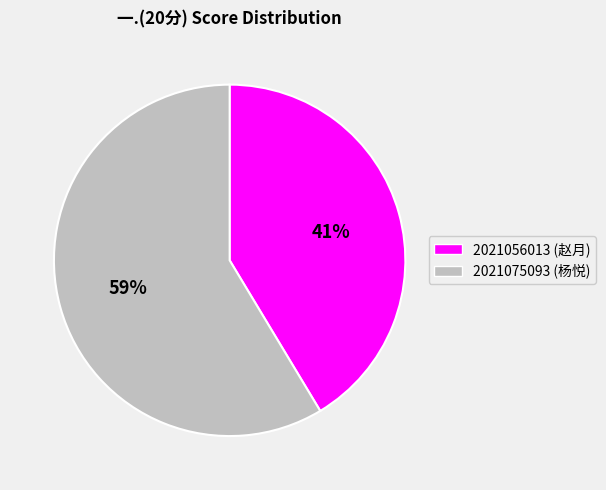

Is the sum of 2021075093 (杨悦) and 2021056013 (赵月) greater than half?

Yes